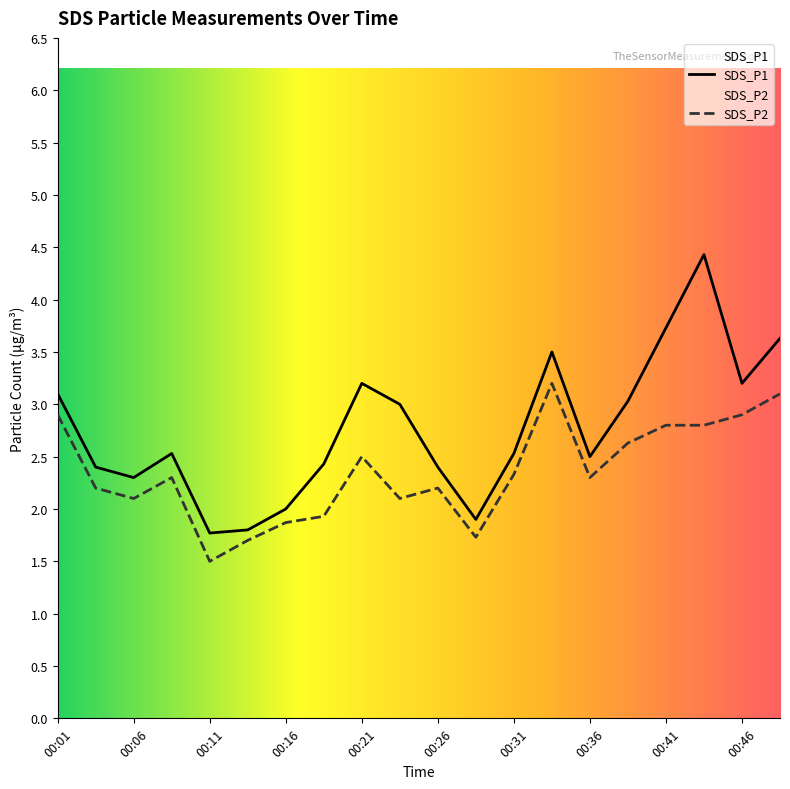

Where is SDS_P2 nearest to the value 2?

00:19